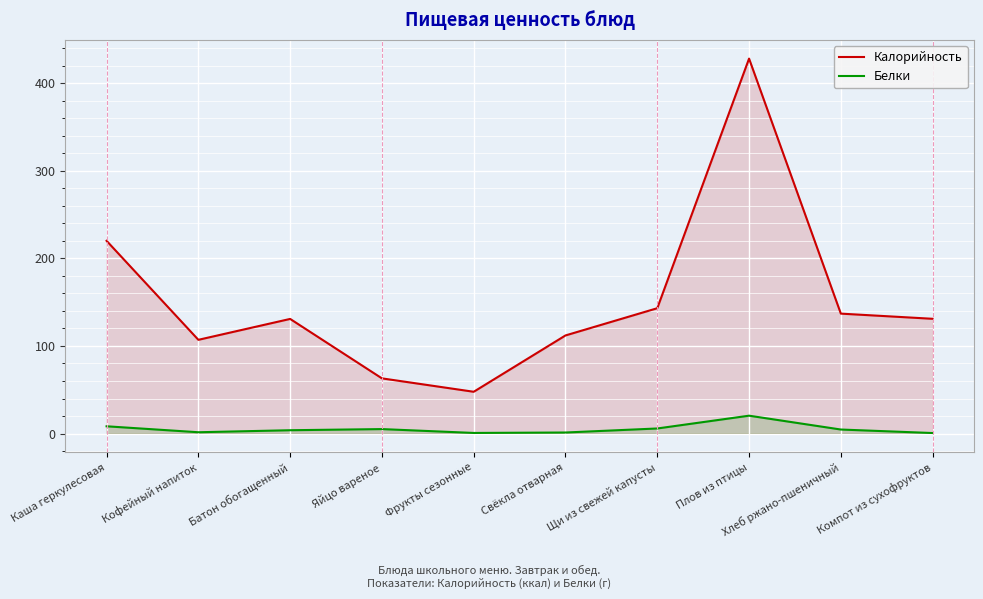

Is it true that Калорийность equals 219.2 at Плов из птицы?

False